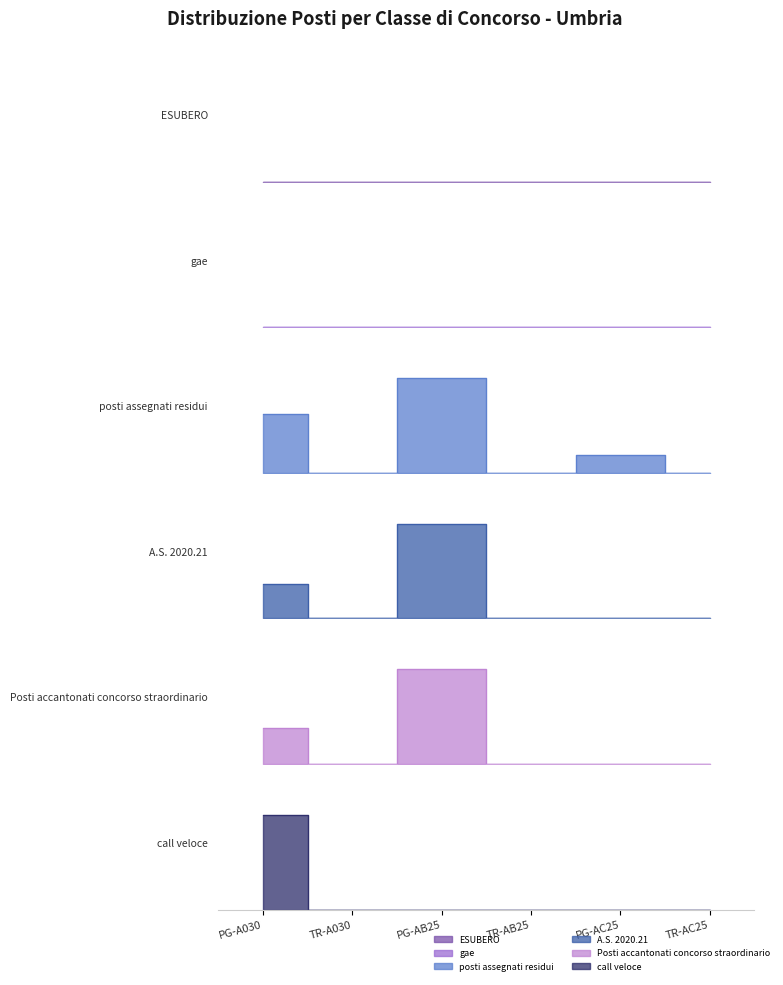

How many interior local valleys does the Posti accantonati concorso straordinario series have?

1